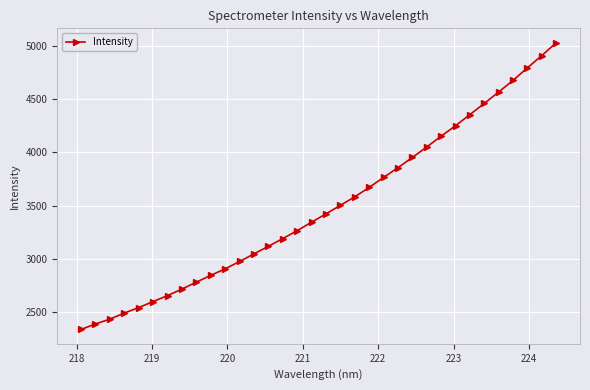

How many values exceed 3422?

17